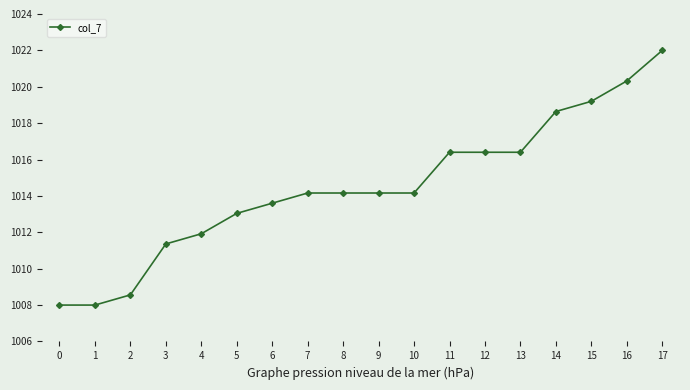

Is it true that the value at 12 is 1016.4?

True